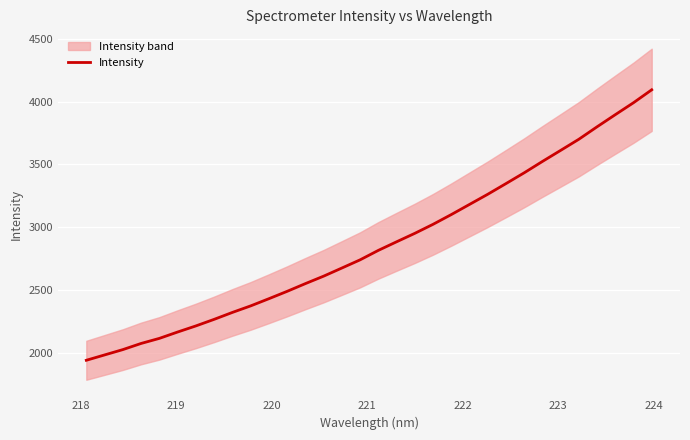

Does the chart display data point markers on the line(s)?

No